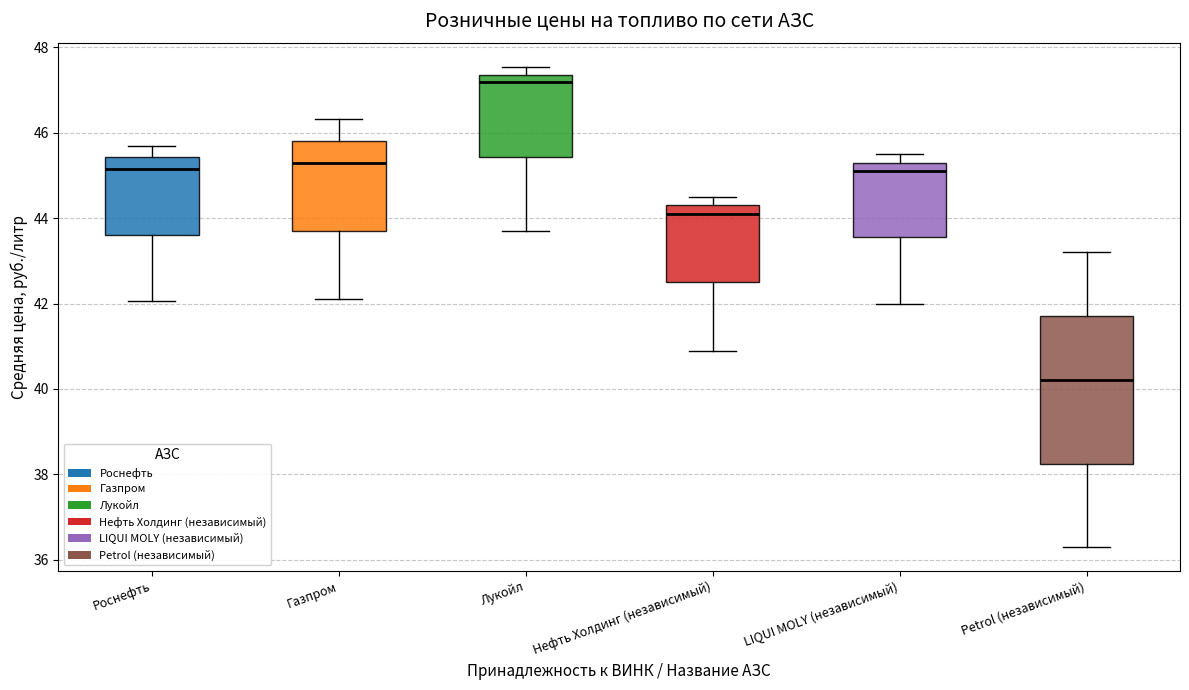

Which box has the lowest median line?

Petrol (независимый)